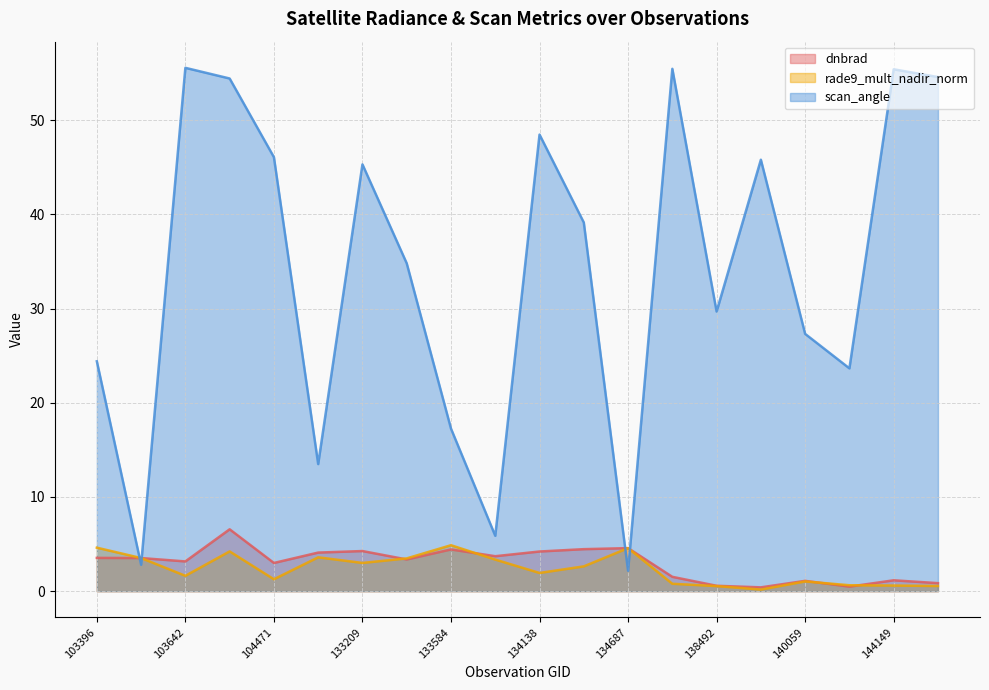

What is the difference between the second highest and minimum values in the scan_angle series?

53.3